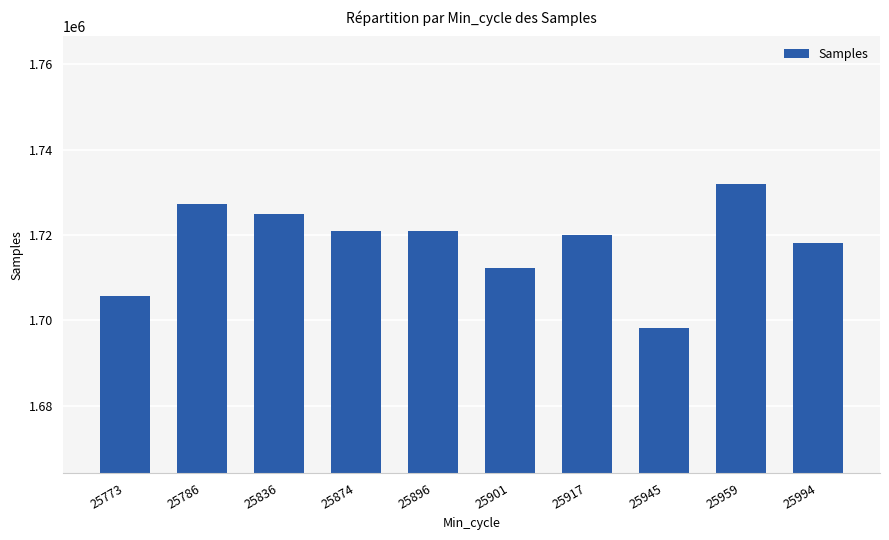

What is the average value?

1718061